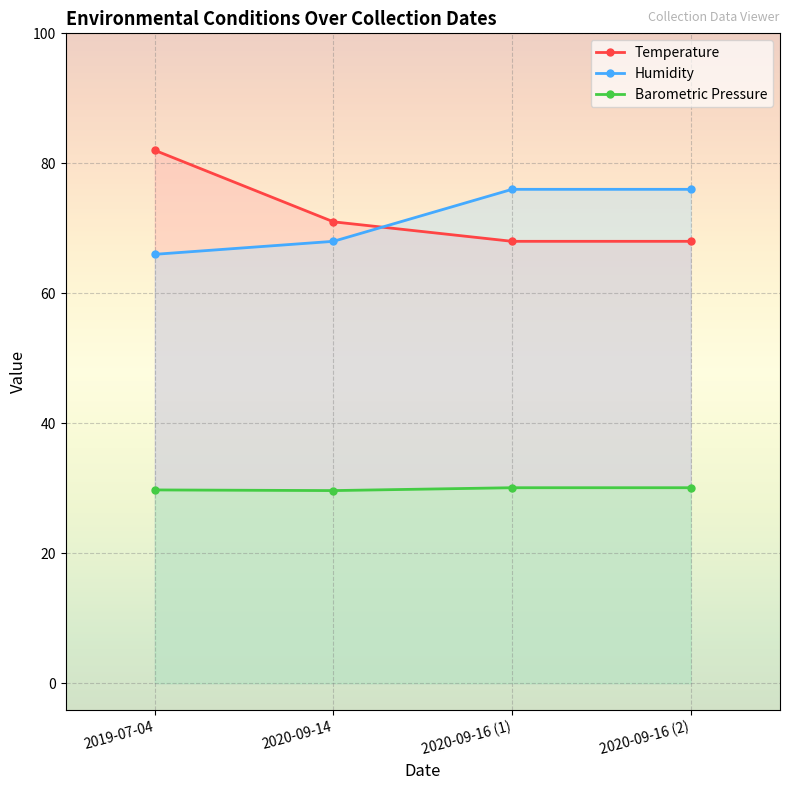

Reading left to right, transcribe all the data shown in this chart.

Temperature: 82.0	71.0	68.0	68.0
Humidity: 66.0	68.0	76.0	76.0
Barometric Pressure: 29.8	29.6	30.1	30.1